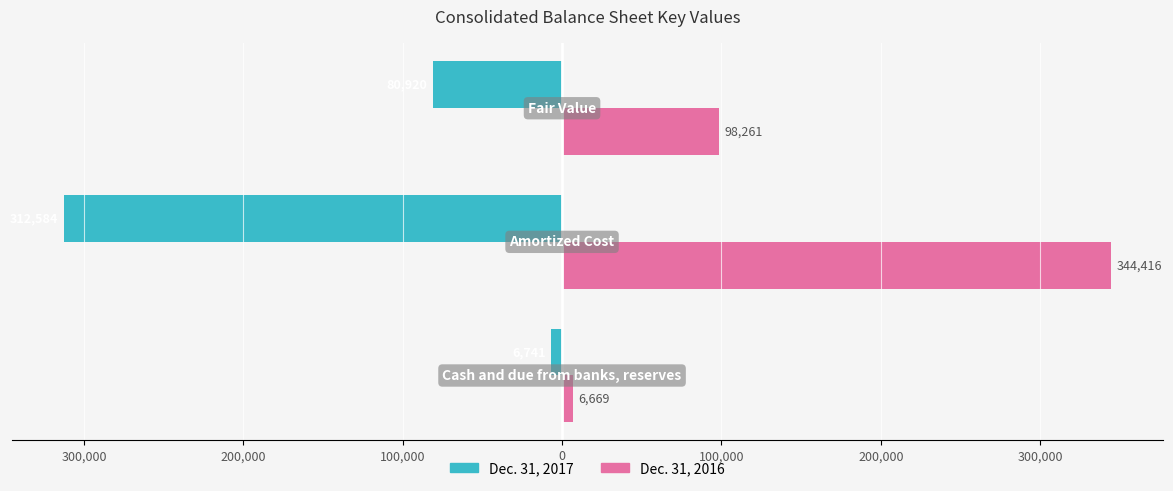

What are all the series names shown in the legend?

Dec. 31, 2017, Dec. 31, 2016